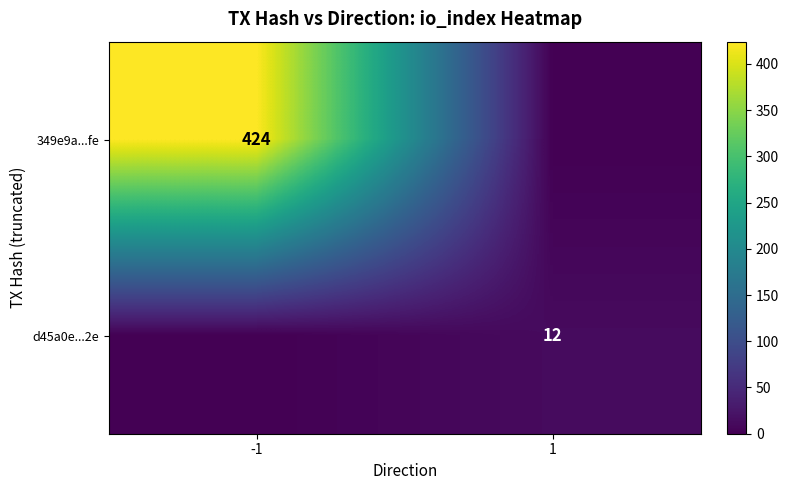

Which has a higher value, 1 or -1?

-1